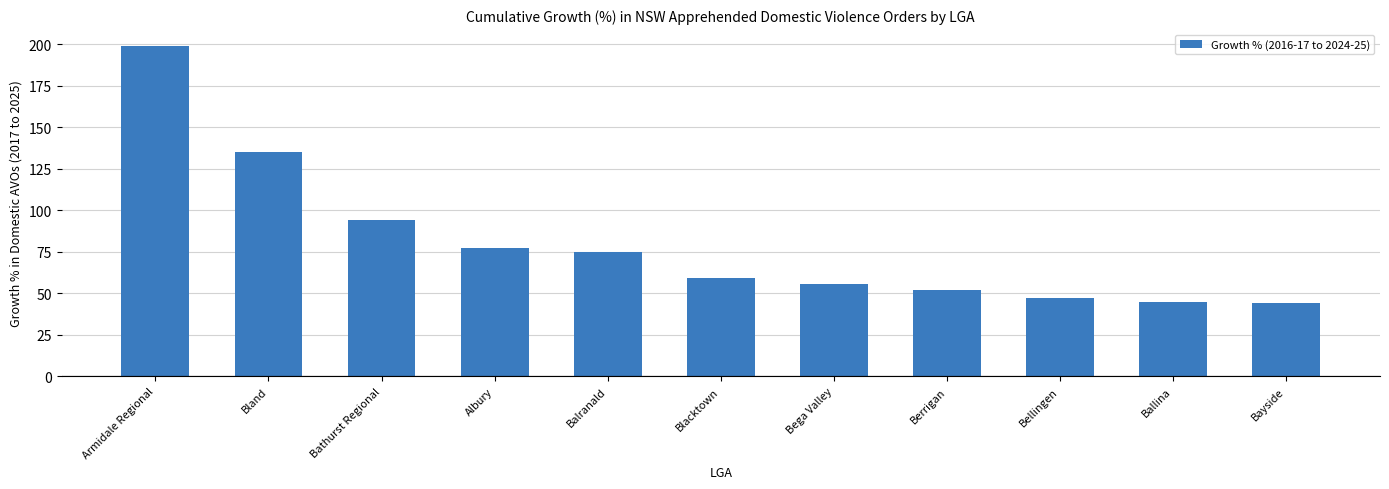

Is it true that the value at Blacktown is 87.9?

False